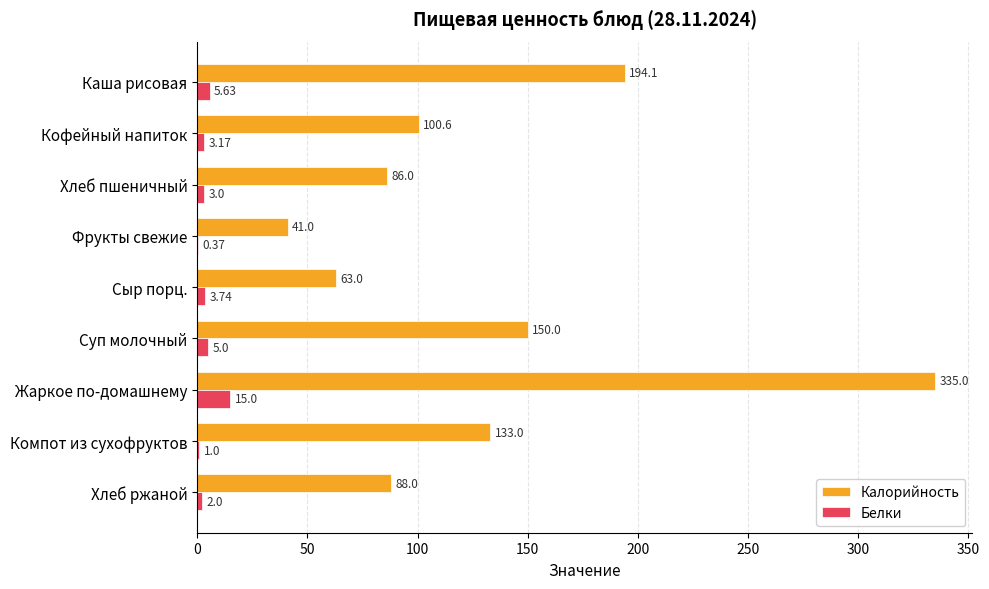

Which series changed the most between Каша рисовая and Хлеб ржаной?

Калорийность